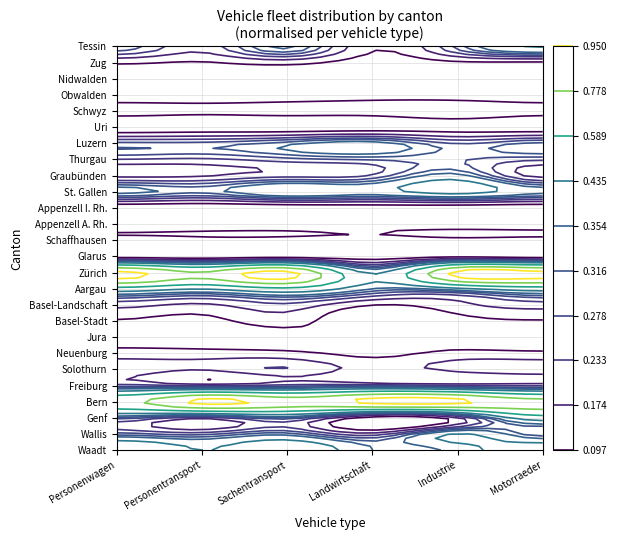

The Appenzell I. Rh. series shows 452 at 4. True or false?

False